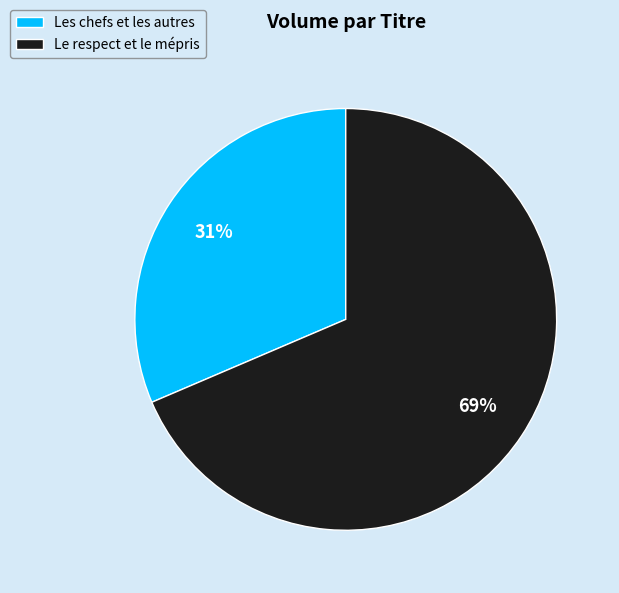

Approximately how many times larger is the value at Le respect et le mépris compared to Les chefs et les autres?

2.2